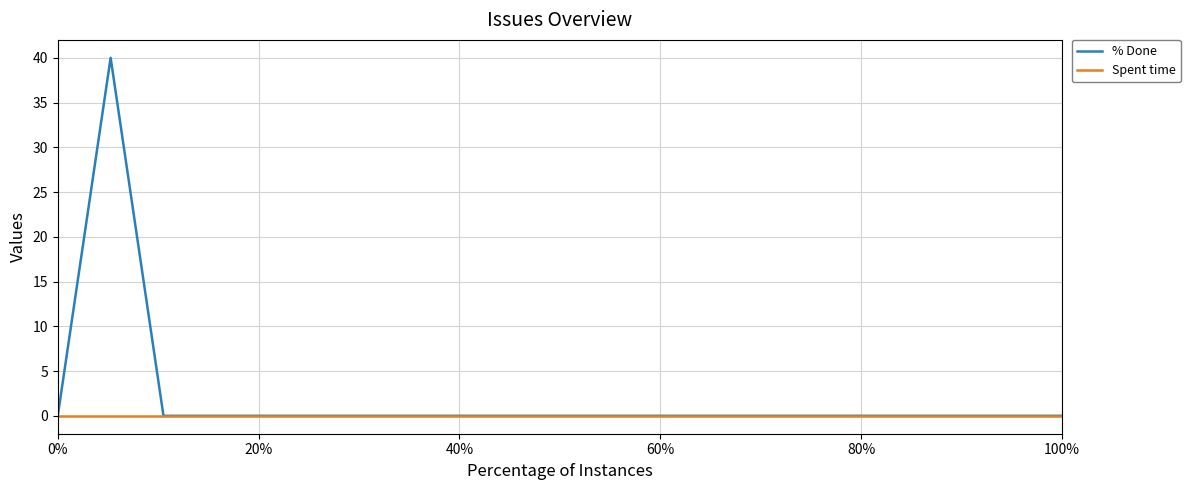

Which series has the largest range (max minus min)?

% Done